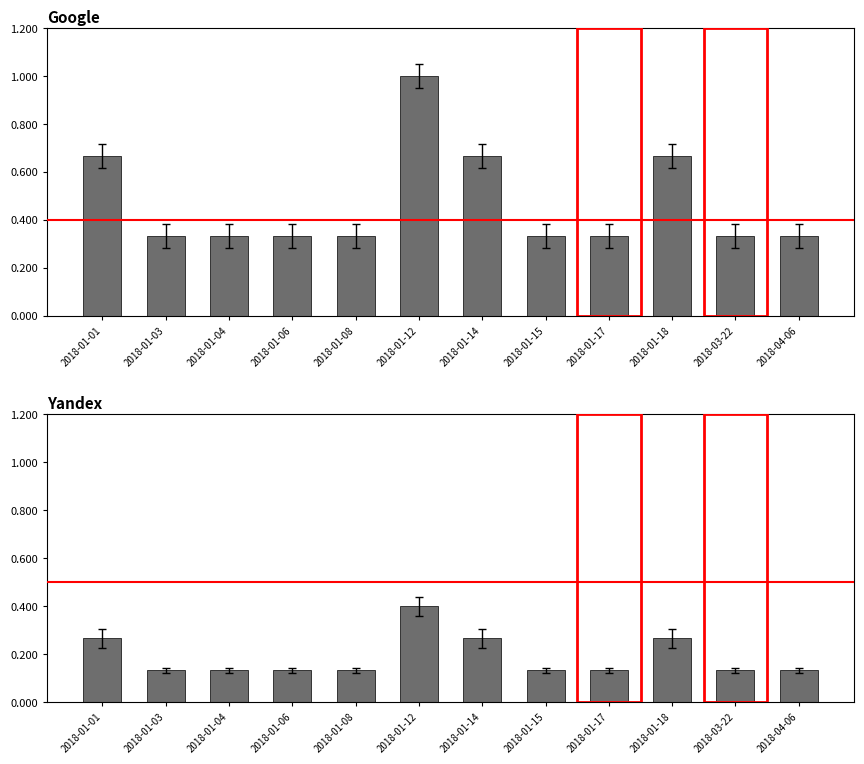

Rank the series by their average value, from lowest to highest.

Yandex (scaled), Yandex